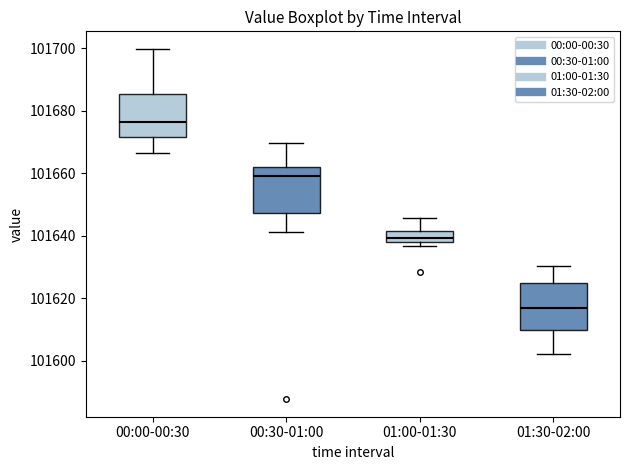

Reading left to right, read every box against the y-axis: the position of its median line, the range the box covers, and the ends of its whiskers. The values are not printed on the chart, so give them approximately, as read against the axis.

00:00-00:30: median 101676, box 101672 to 101686, whiskers 101666 to 101700
00:30-01:00: median 101660, box 101648 to 101662, whiskers 101642 to 101670
01:00-01:30: median 101640, box 101638 to 101642, whiskers 101636 to 101646
01:30-02:00: median 101616, box 101610 to 101624, whiskers 101602 to 101630